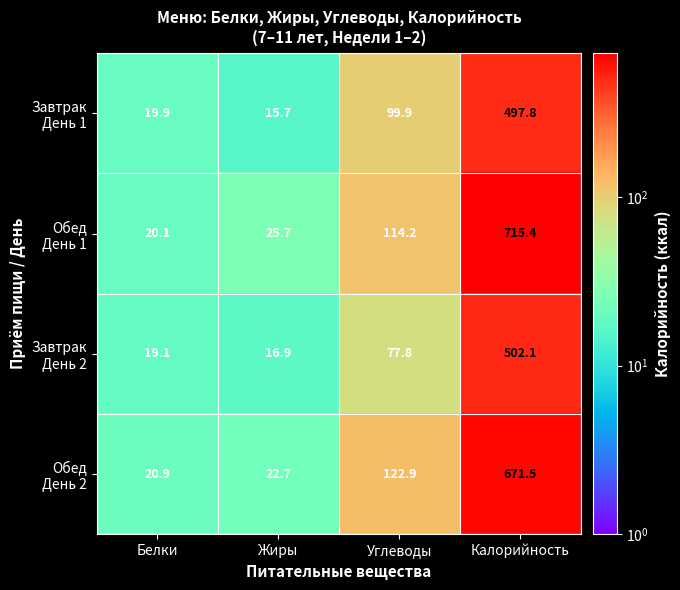

At which category does the chart reach its minimum across all series?

Жиры